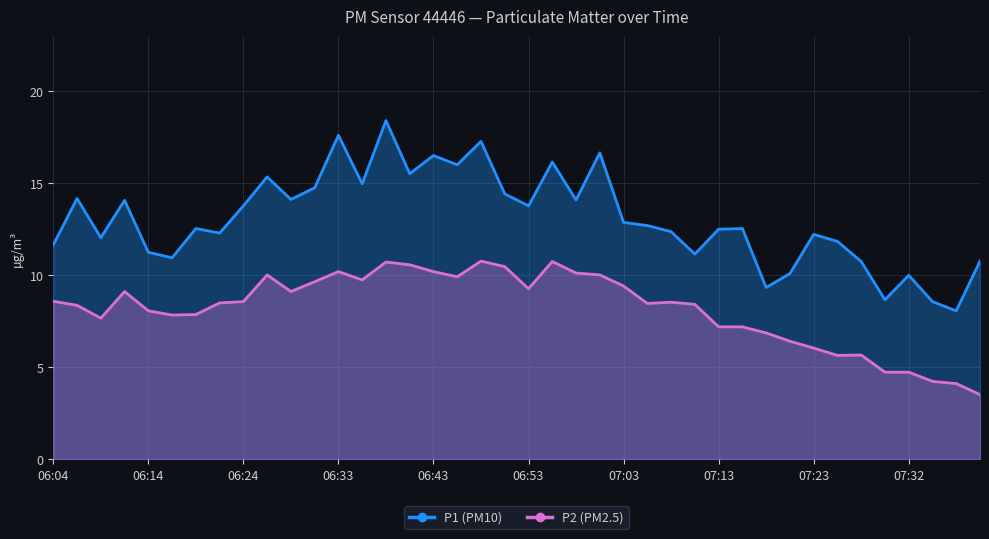

At which category does P1 reach its first local valley?

06:09